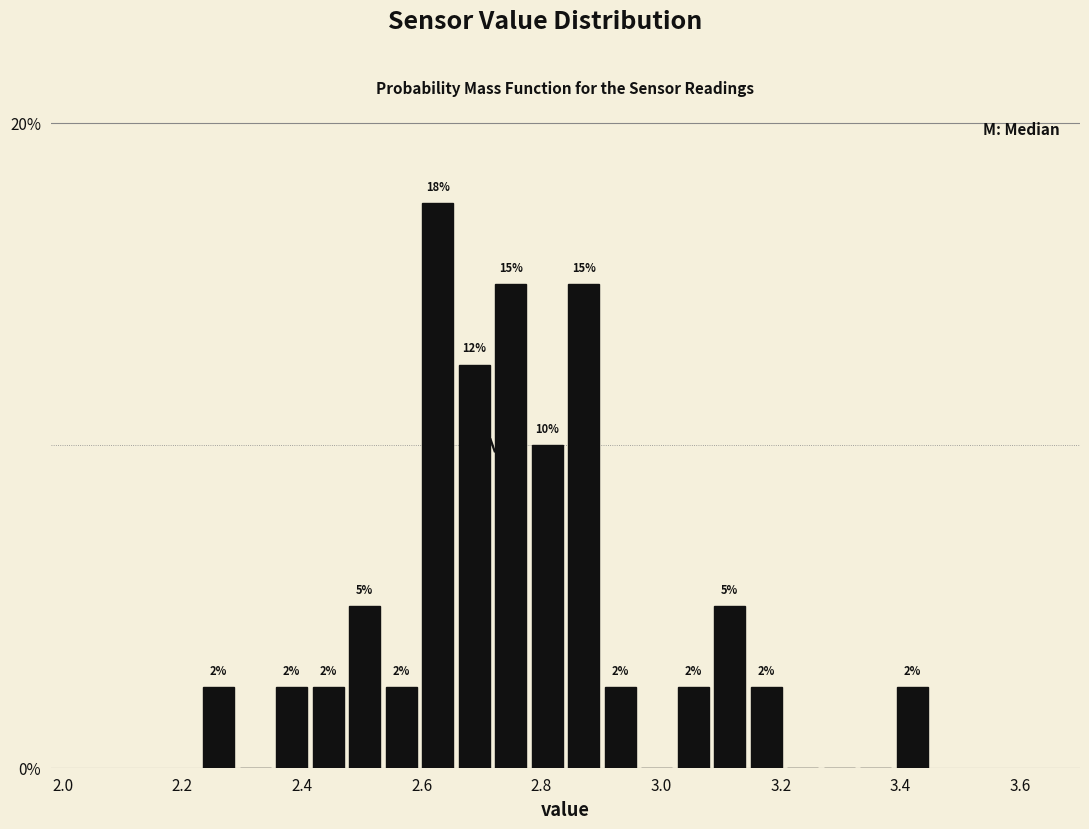

Around what value on the x-axis is the tallest bar? Give the approximate position of its centre, as read against the axis.

2.62